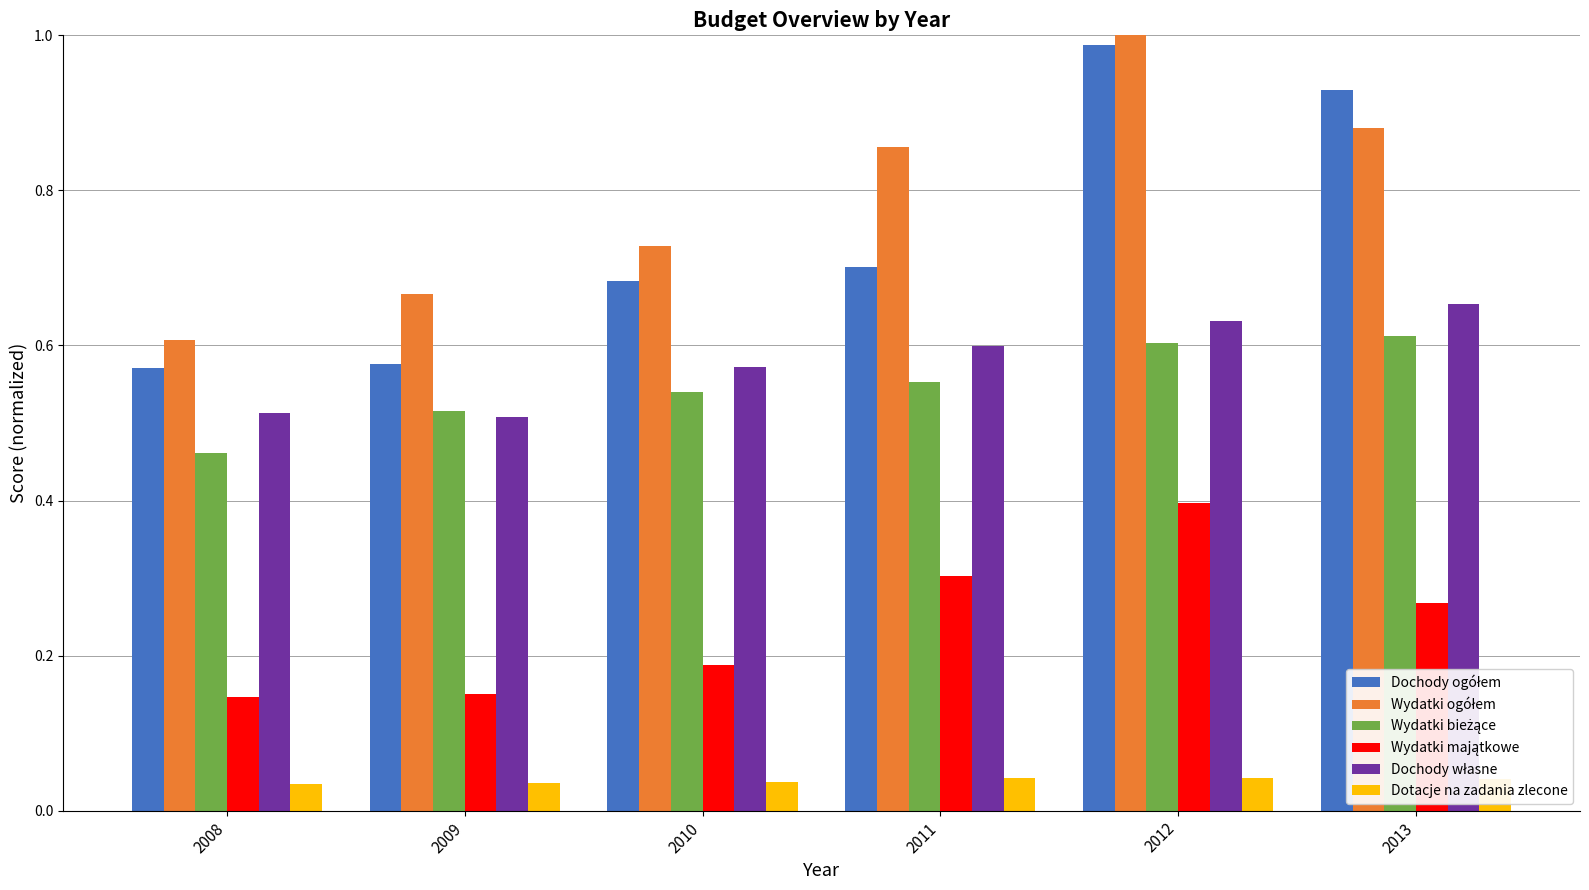

At how many categories does at least one series exceed 0?

6